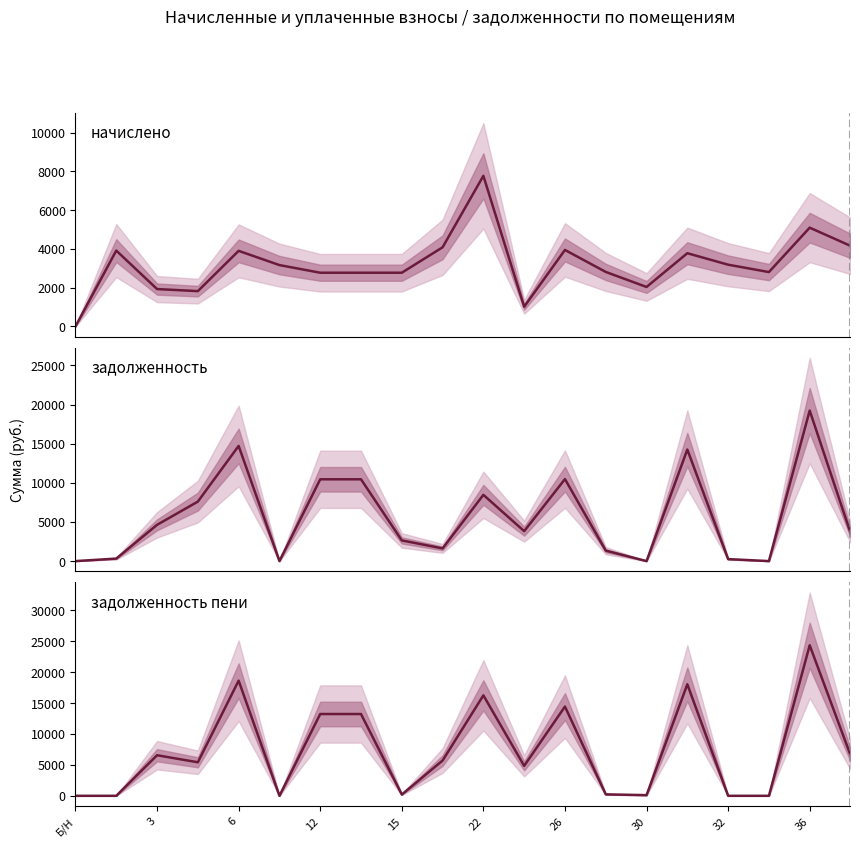

Does the chart display data point markers on the line(s)?

No